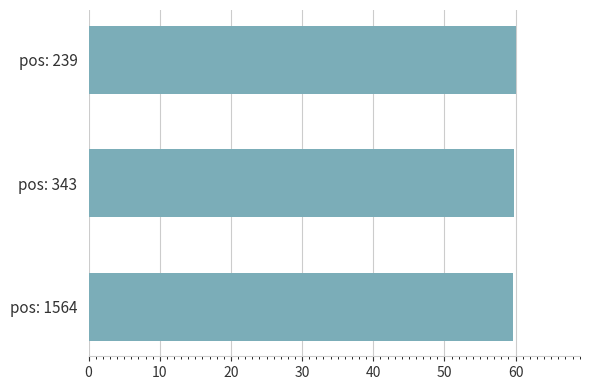

Is it true that the value at pos: 239 is 60.0?

True